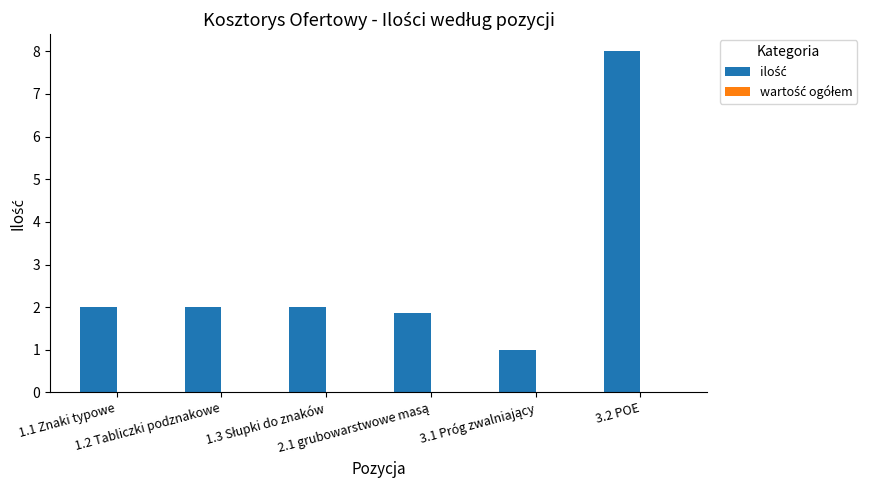

What is the average value?

2.8